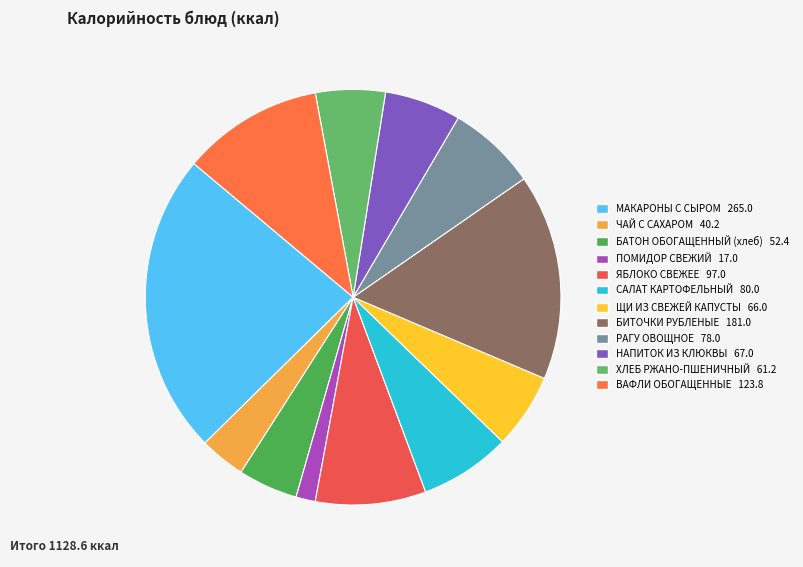

How many slices are in this pie chart?

12